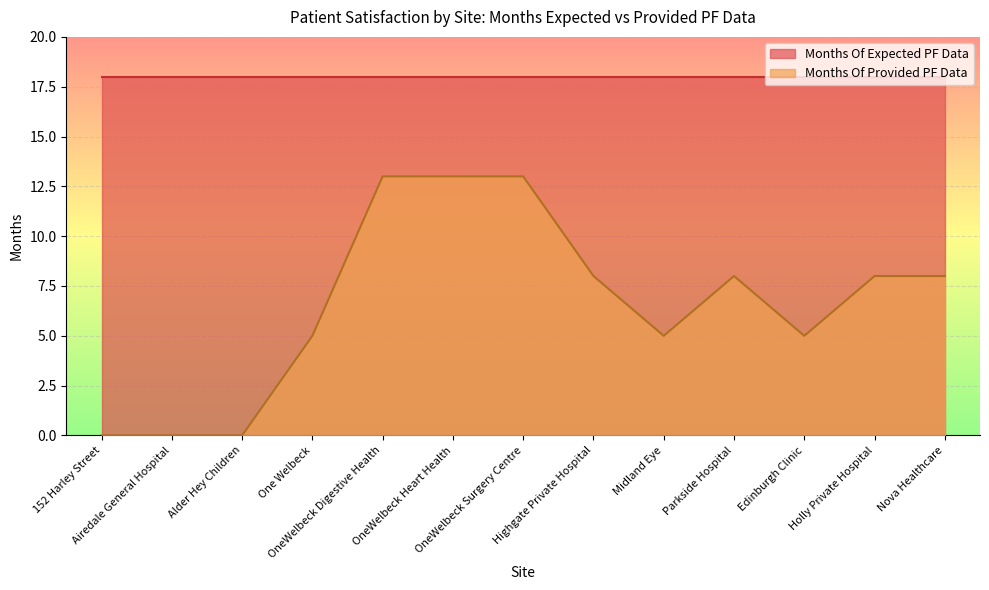

Rank the categories by value from highest to lowest.

OneWelbeck Digestive Health, OneWelbeck Heart Health, OneWelbeck Surgery Centre, Highgate Private Hospital, Parkside Hospital, Holly Private Hospital, Nova Healthcare, One Welbeck, Midland Eye, Edinburgh Clinic, 152 Harley Street, Airedale General Hospital, Alder Hey Children